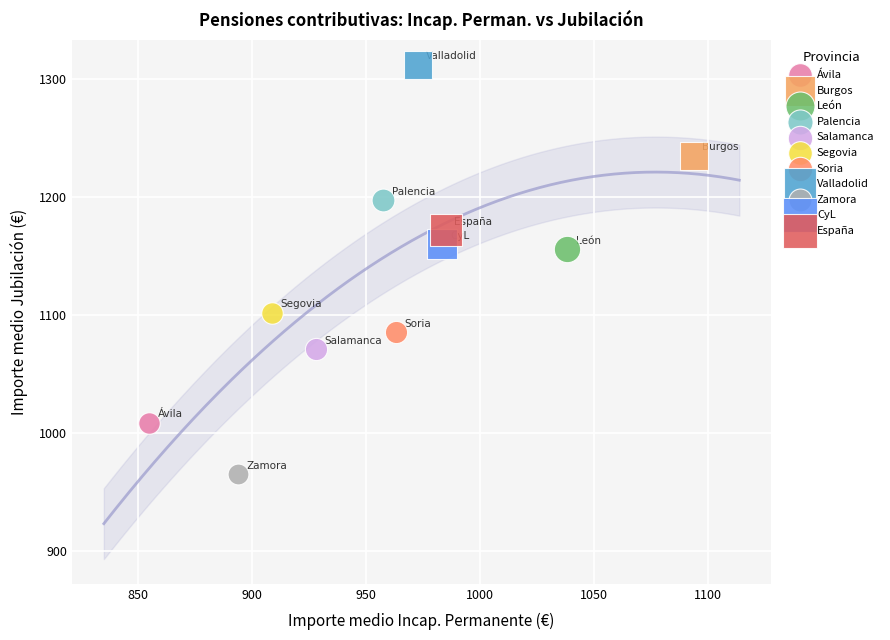

Which series contains the lowest Y value?

Zamora